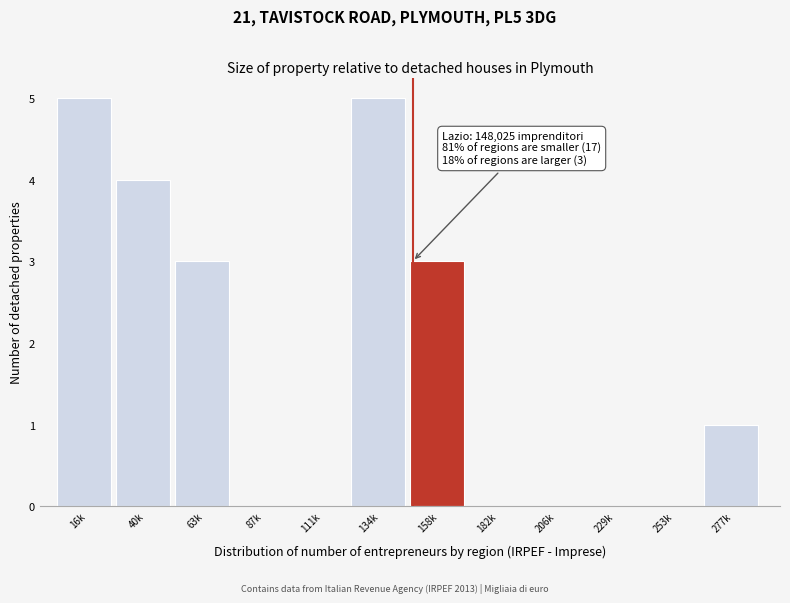

Reading left to right, transcribe all the data shown in this chart.

16k=5	40k=4	63k=3	87k=0	111k=0	134k=5	158k=3	182k=0	206k=0	229k=0	253k=0	277k=1